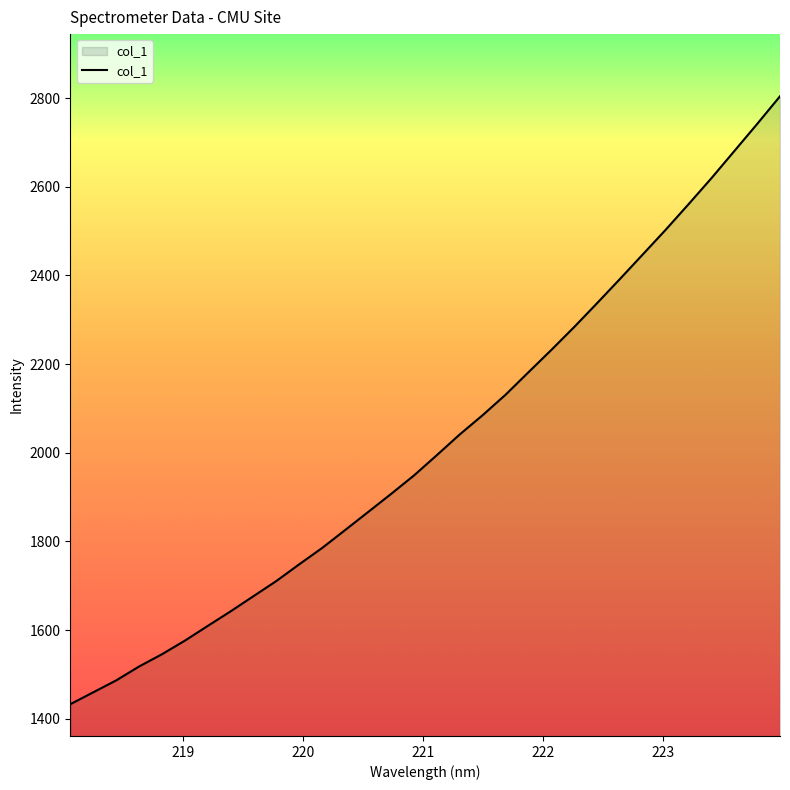

What is the smallest value displayed?

1432.6